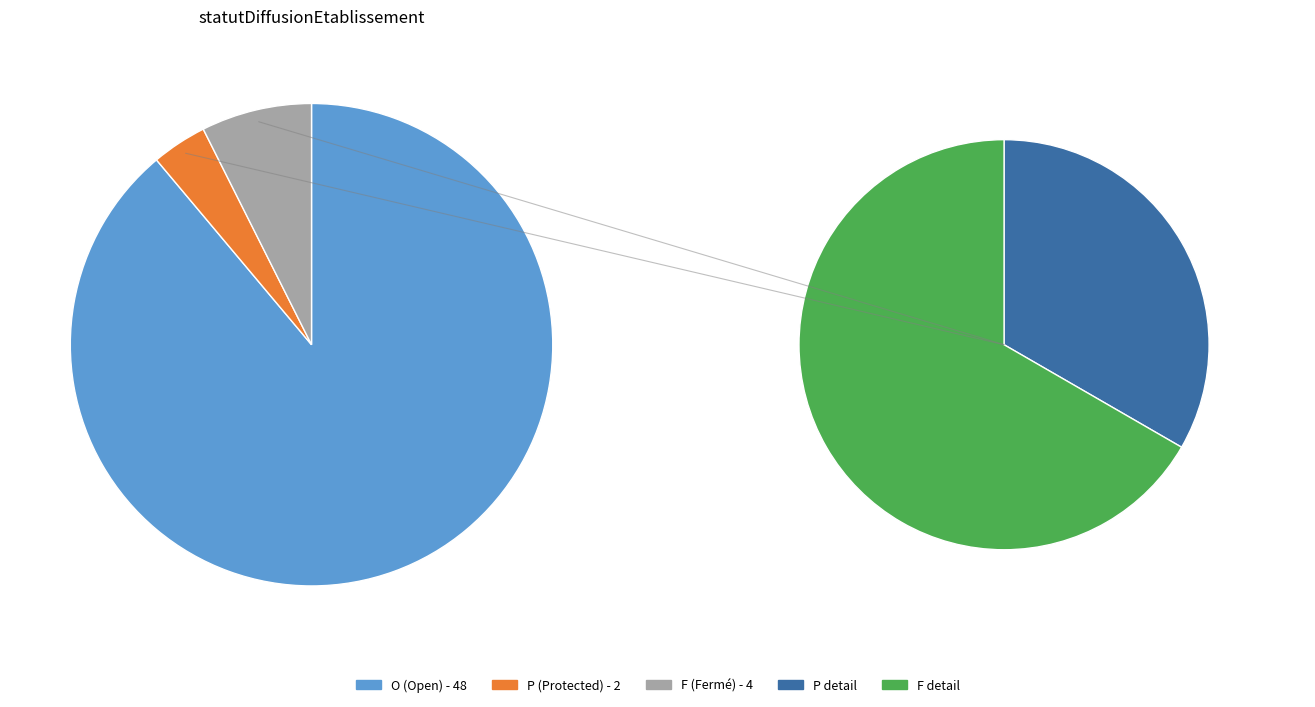

What is the majority slice?

O